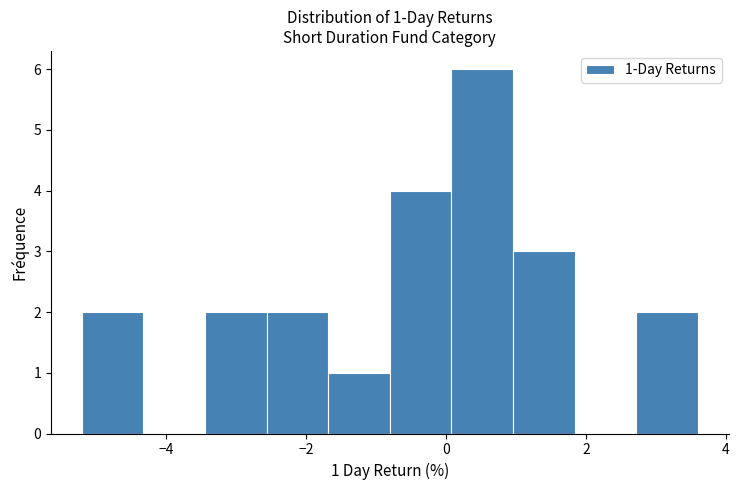

Which range on the x-axis has the tallest bar?

0.0 to 1.0